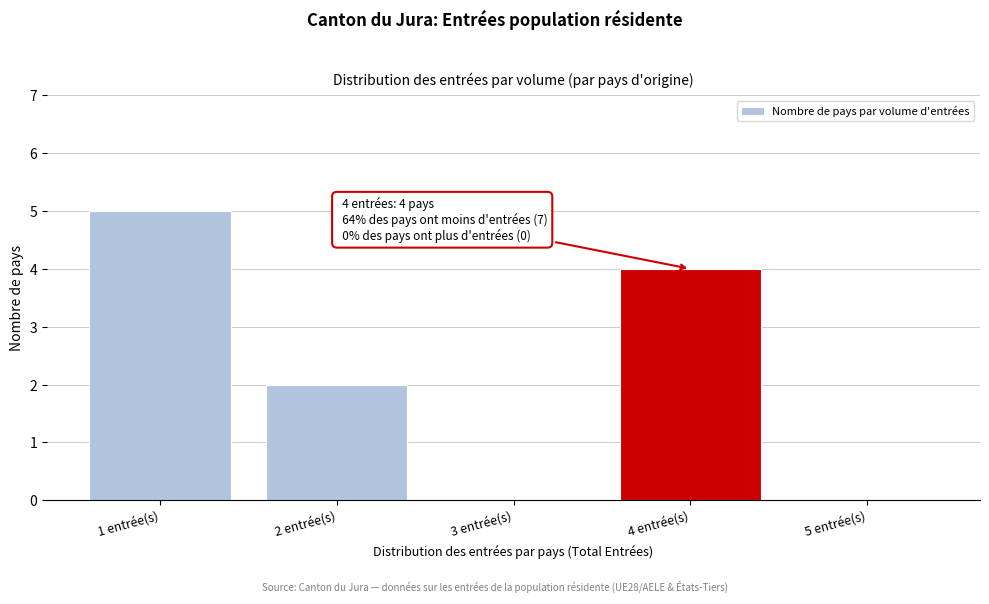

Reading left to right, list all the values displayed in this chart.

1 entrée(s)=5	2 entrée(s)=2	3 entrée(s)=0	4 entrée(s)=4	5 entrée(s)=0